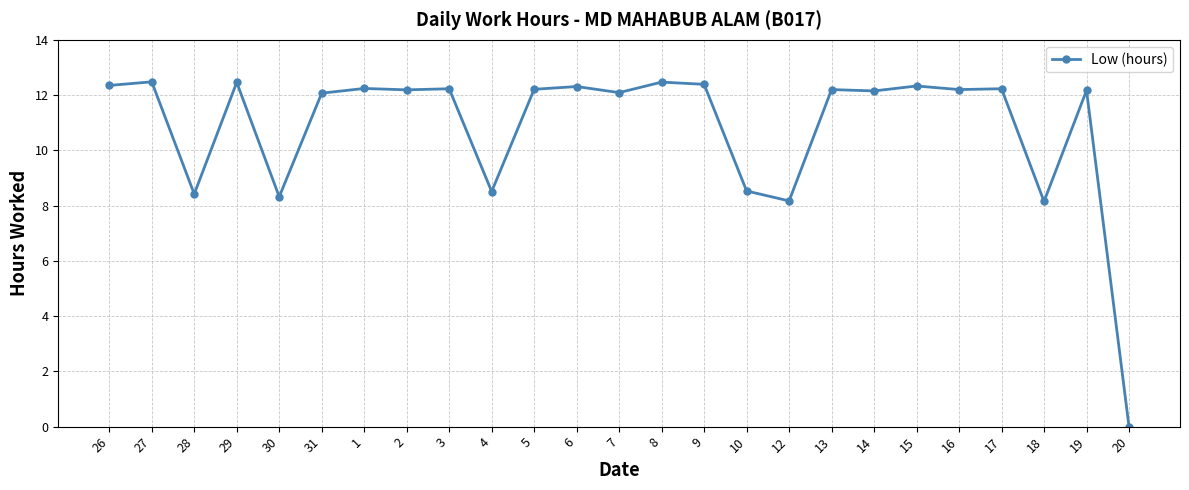

What is the sum of all values?

270.9